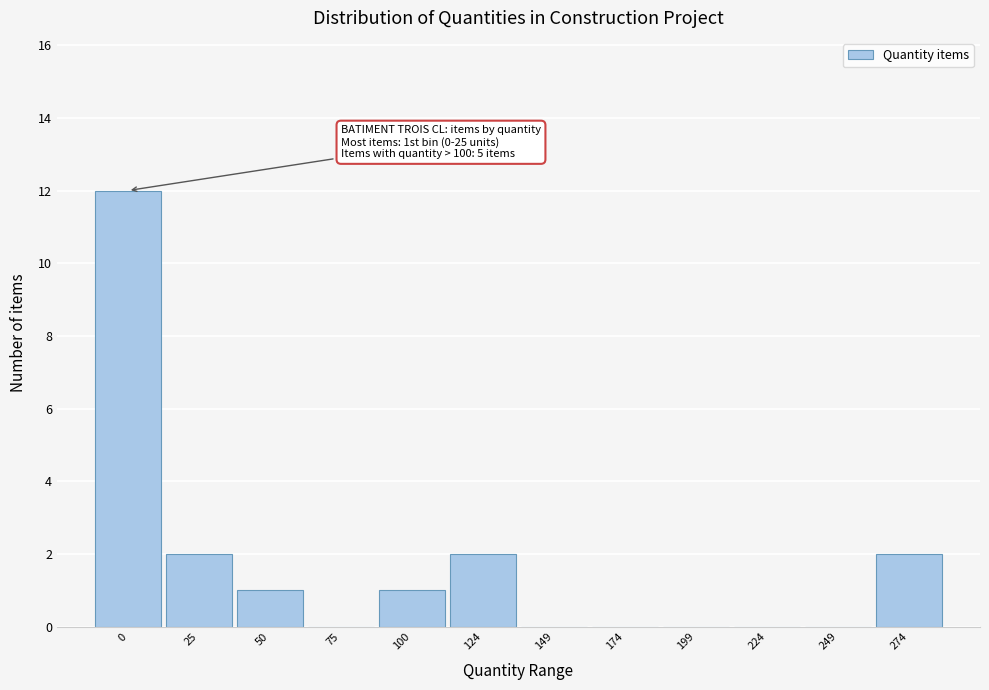

Reading right to left, extract all data points from this chart.

274=2	249=0	224=0	199=0	174=0	149=0	124=2	100=1	75=0	50=1	25=2	0=12